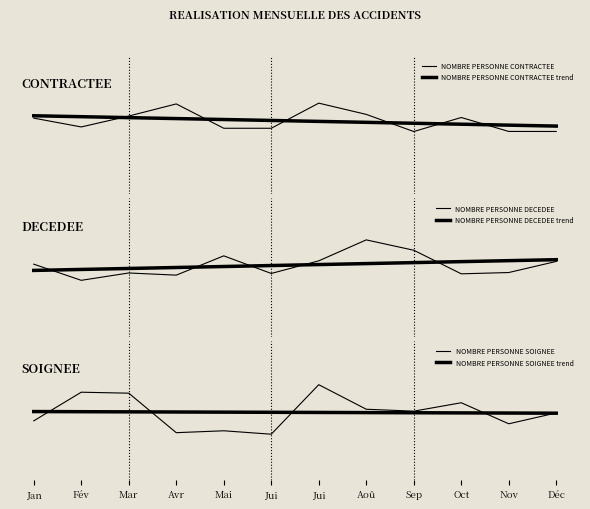

How many times do NOMBRE PERSONNE DECEDEE and NOMBRE PERSONNE SOIGNEE trend cross each other?

6